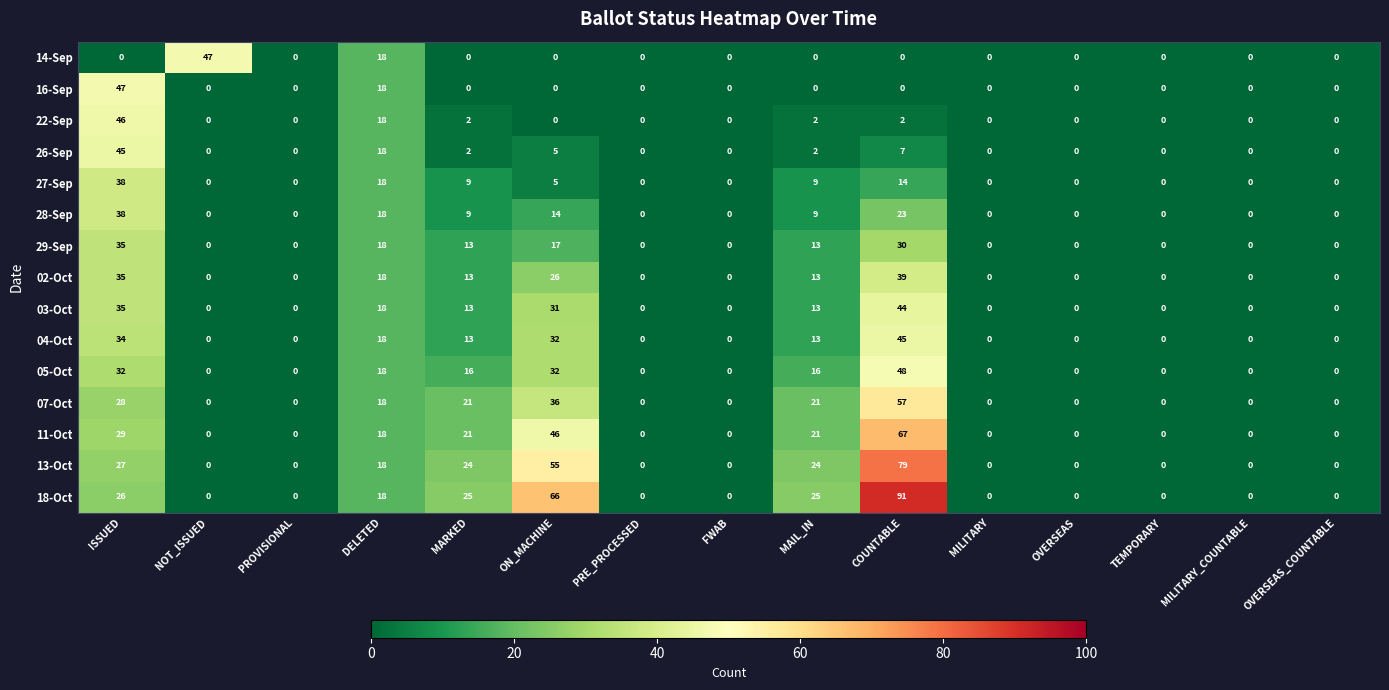

What is the difference between the second highest and second lowest values in the 03-Oct series?

35